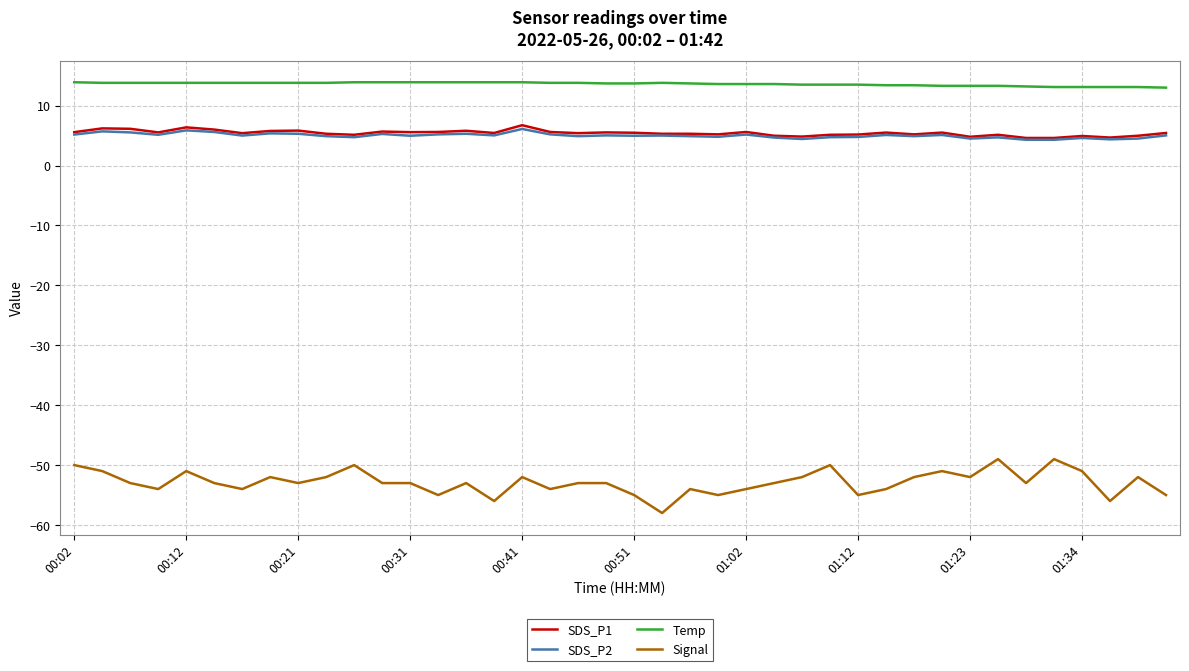

What is the minimum value shown in the chart?

-58.0